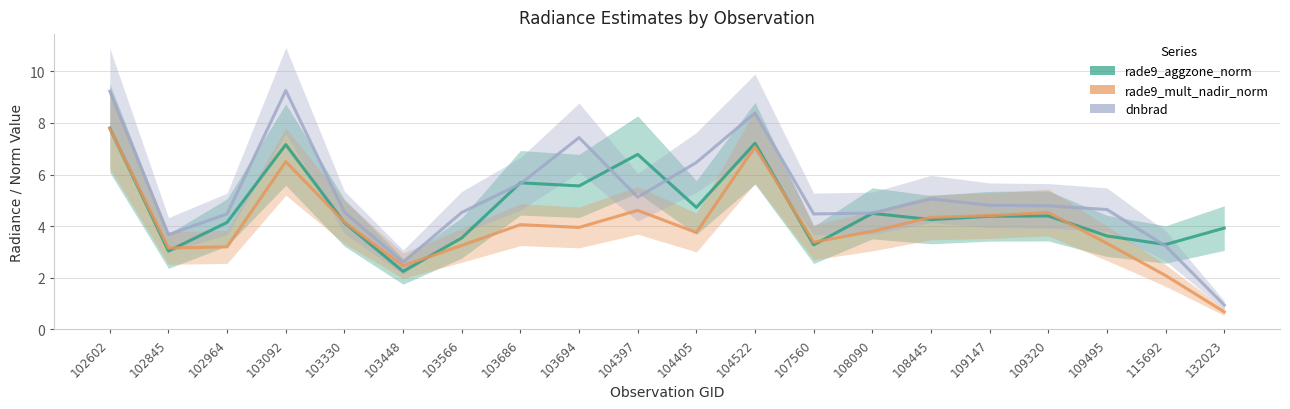

What are all the series names shown in the legend?

rade9_aggzone_norm, rade9_mult_nadir_norm, dnbrad